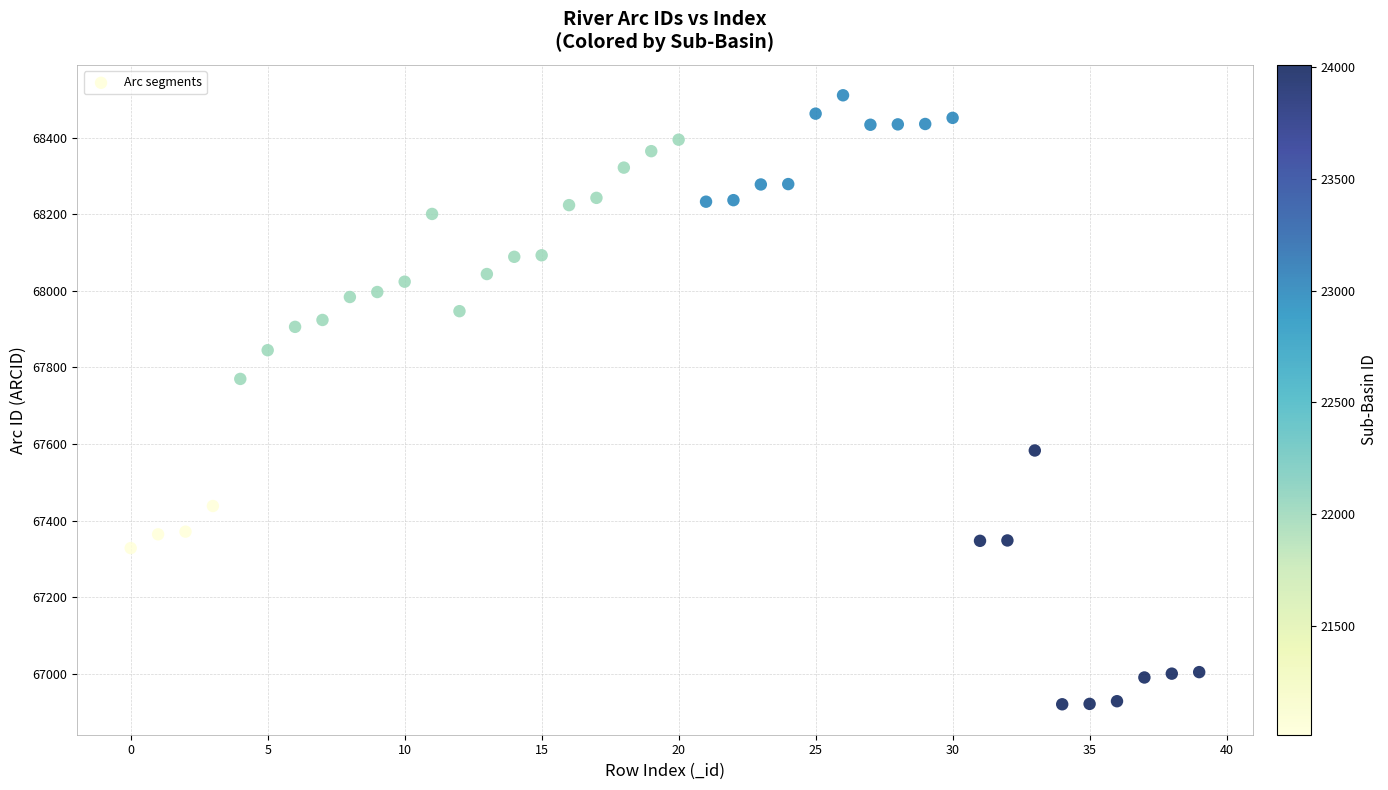

What Y value in the scatter plot is closest to 67715?

67770